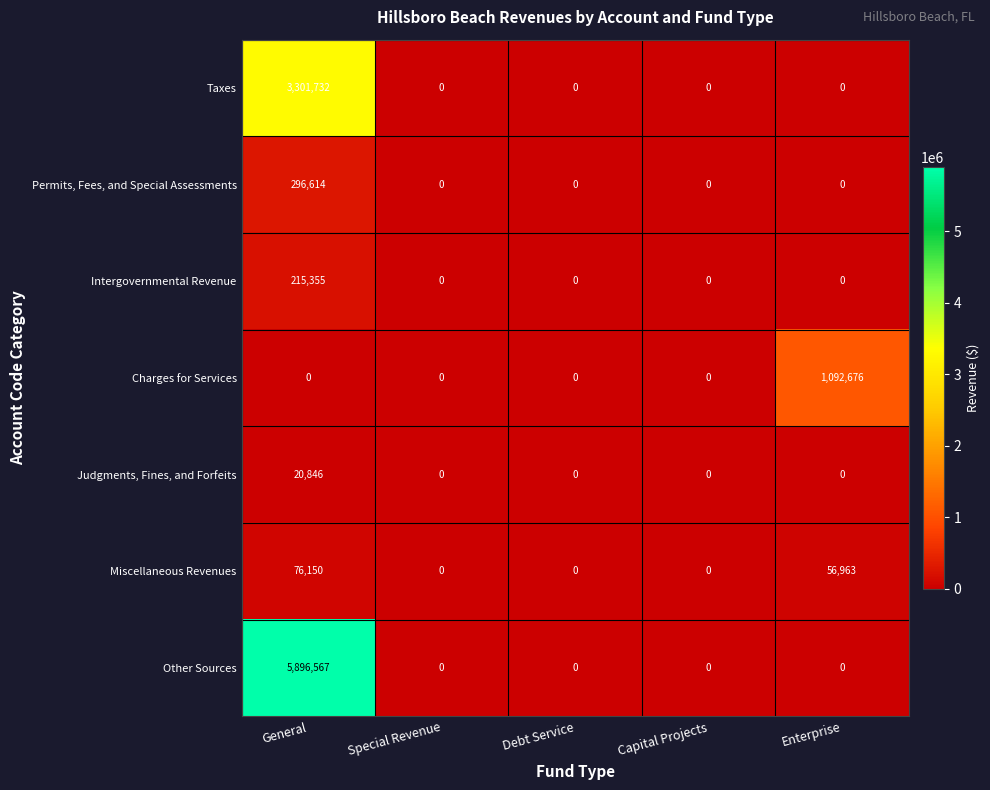

Which series has the largest total across all categories?

Other Sources